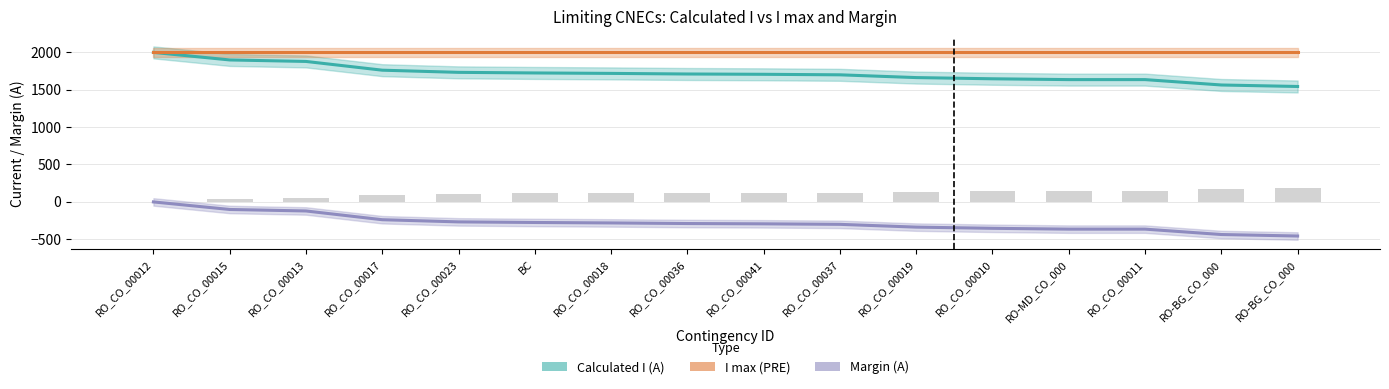

Between RO_CO_00019 and RO-BG_CO_000, which series saw the biggest shift?

Calculated I (A)